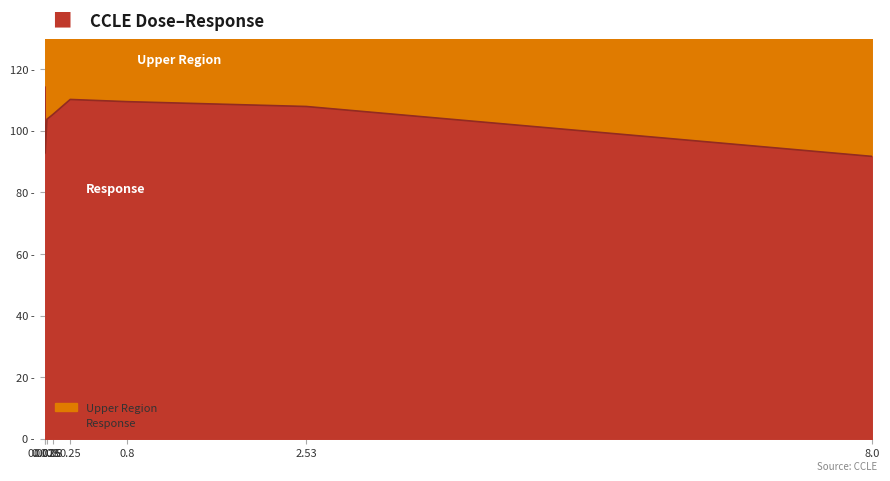

What is the minimum value shown in the chart?

91.7